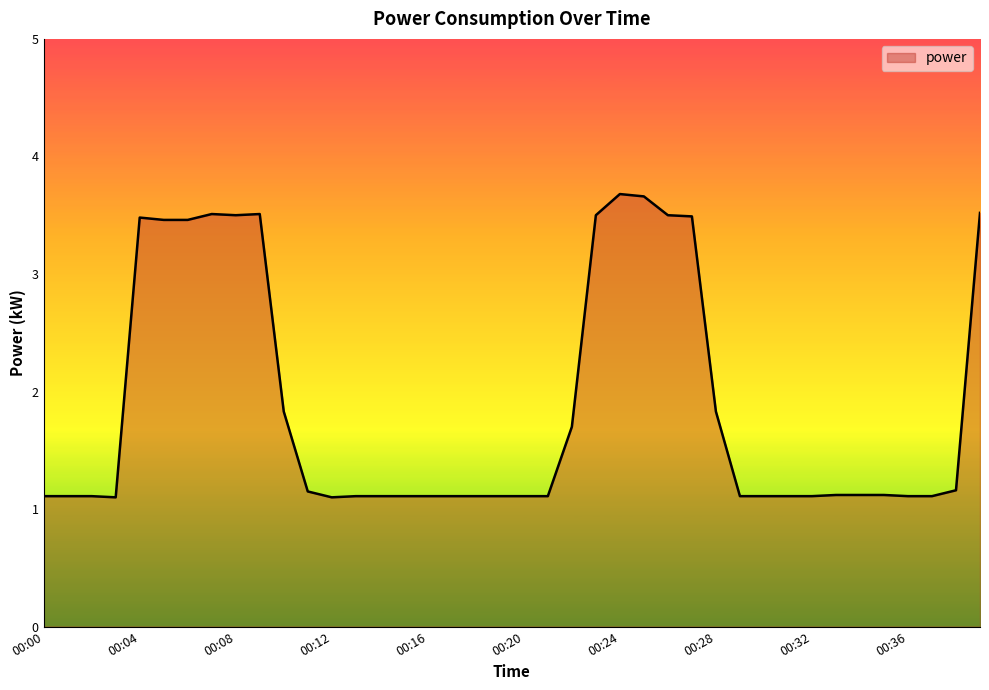

What is the smallest value displayed?

1.1